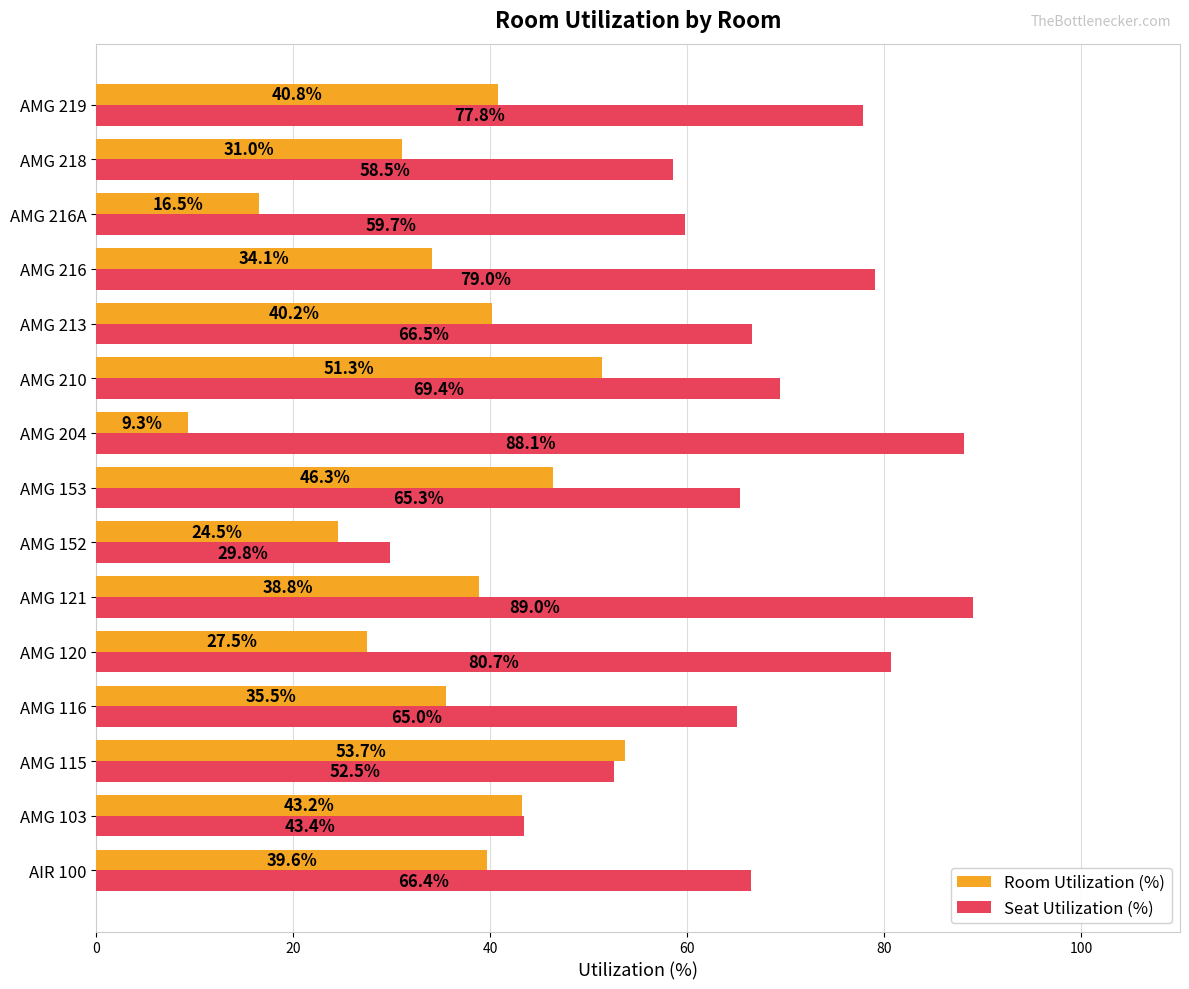

At how many categories does at least one series exceed 37?

14